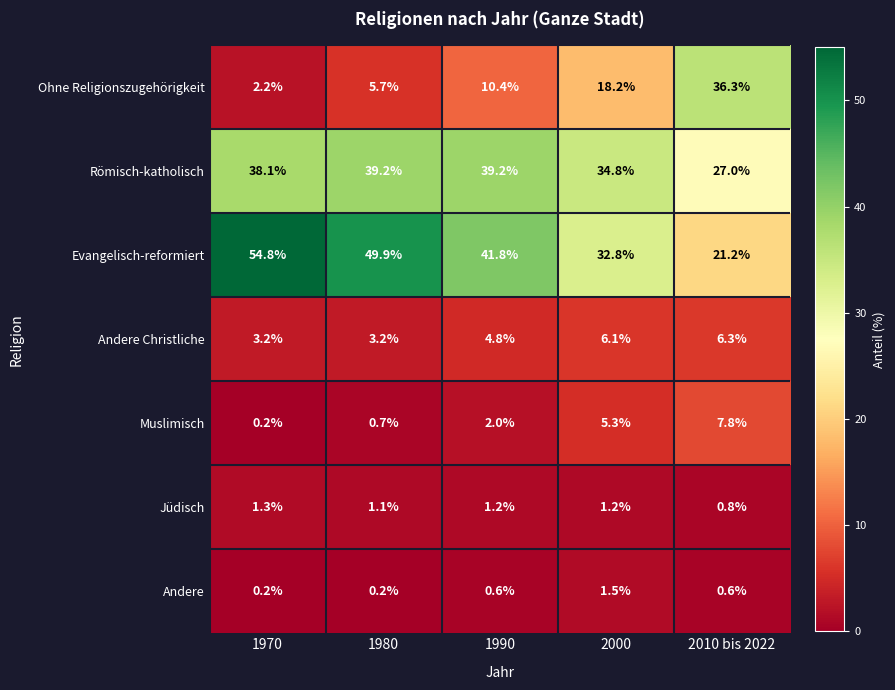

List the series in order of their peak value, highest first.

Evangelisch-reformiert, Römisch-katholisch, Ohne Religionszugehörigkeit, Muslimisch, Andere Christliche, Andere, Jüdisch